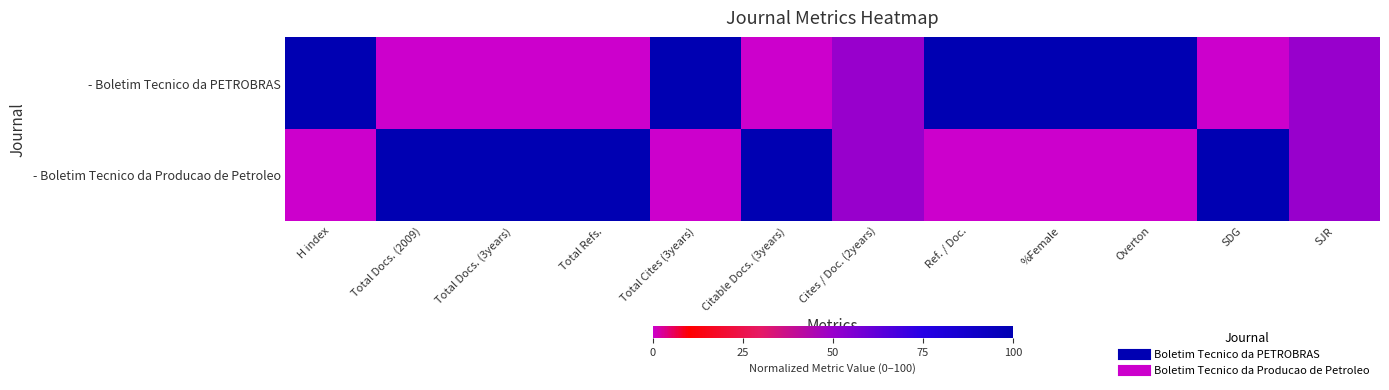

List the series in order of their peak value, lowest first.

- Boletim Tecnico da PETROBRAS, - Boletim Tecnico da Producao de Petroleo